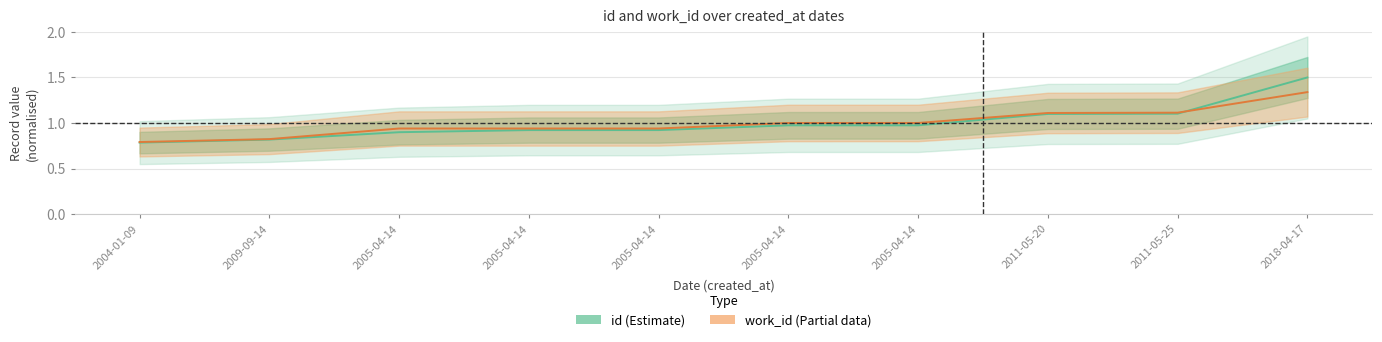

Reading left to right, what are all the values shown in this chart?

id: 2004-01-09=0.8	2009-09-14=0.8	2005-04-14=0.9	2005-04-14=0.9	2005-04-14=0.9	2005-04-14=1.0	2005-04-14=1.0	2011-05-20=1.1	2011-05-25=1.1	2018-04-17=1.5
work_id: 2004-01-09=0.8	2009-09-14=0.8	2005-04-14=0.9	2005-04-14=0.9	2005-04-14=0.9	2005-04-14=1.0	2005-04-14=1.0	2011-05-20=1.1	2011-05-25=1.1	2018-04-17=1.3